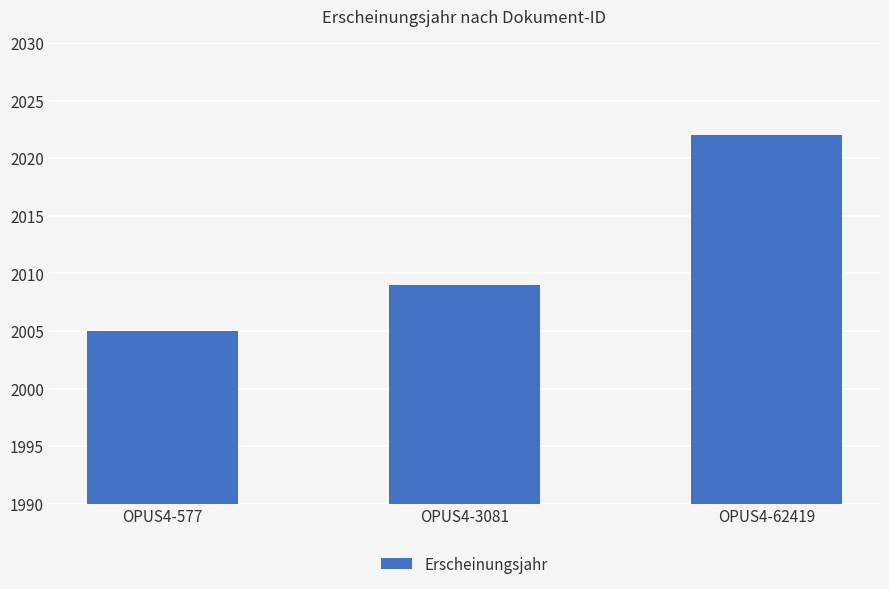

What is the value of the 2nd bar from the left?

2009